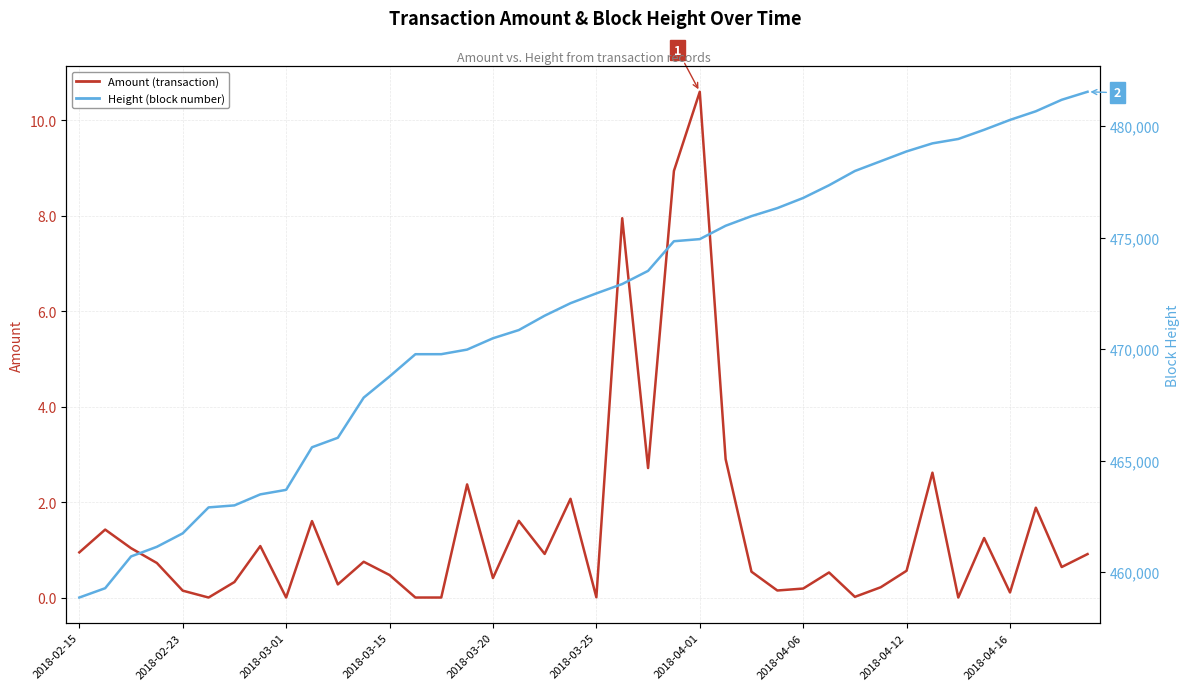

What is the average value of the Height series?

471637.8